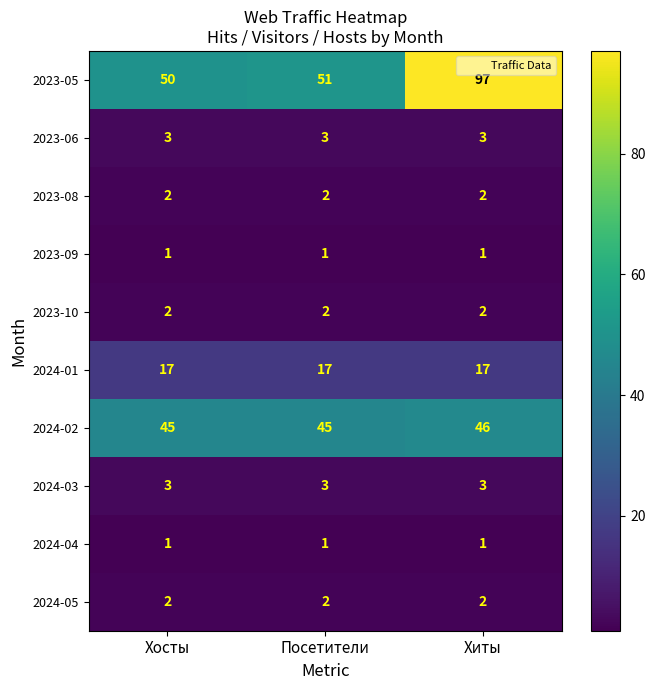

True or false: 2024-03 has a value of 4 at Посетители.

False